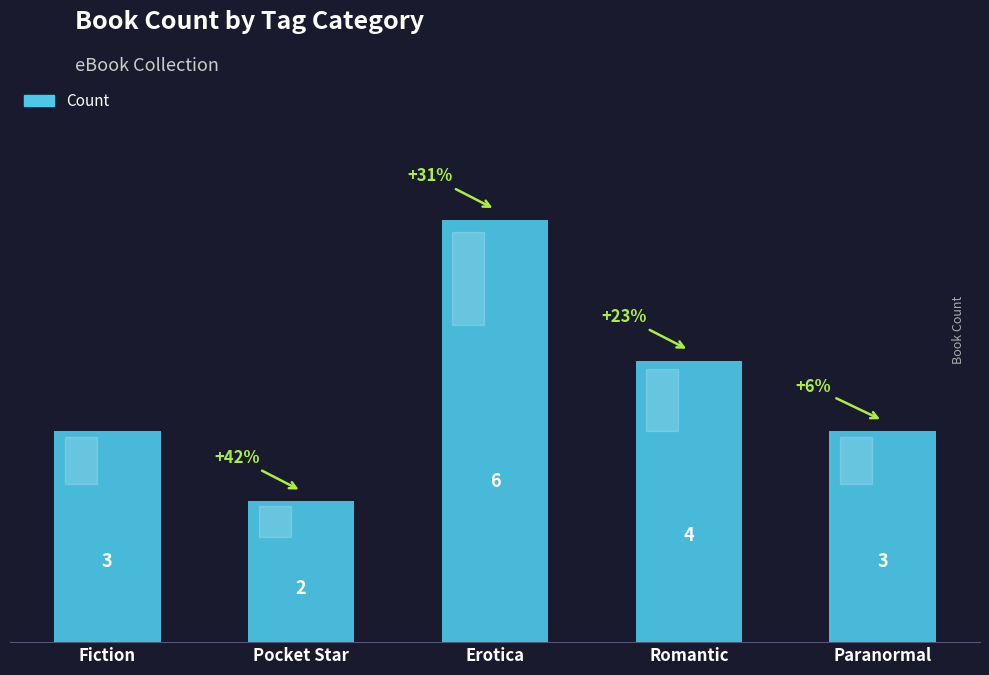

What is the difference between the maximum and second lowest values?

3